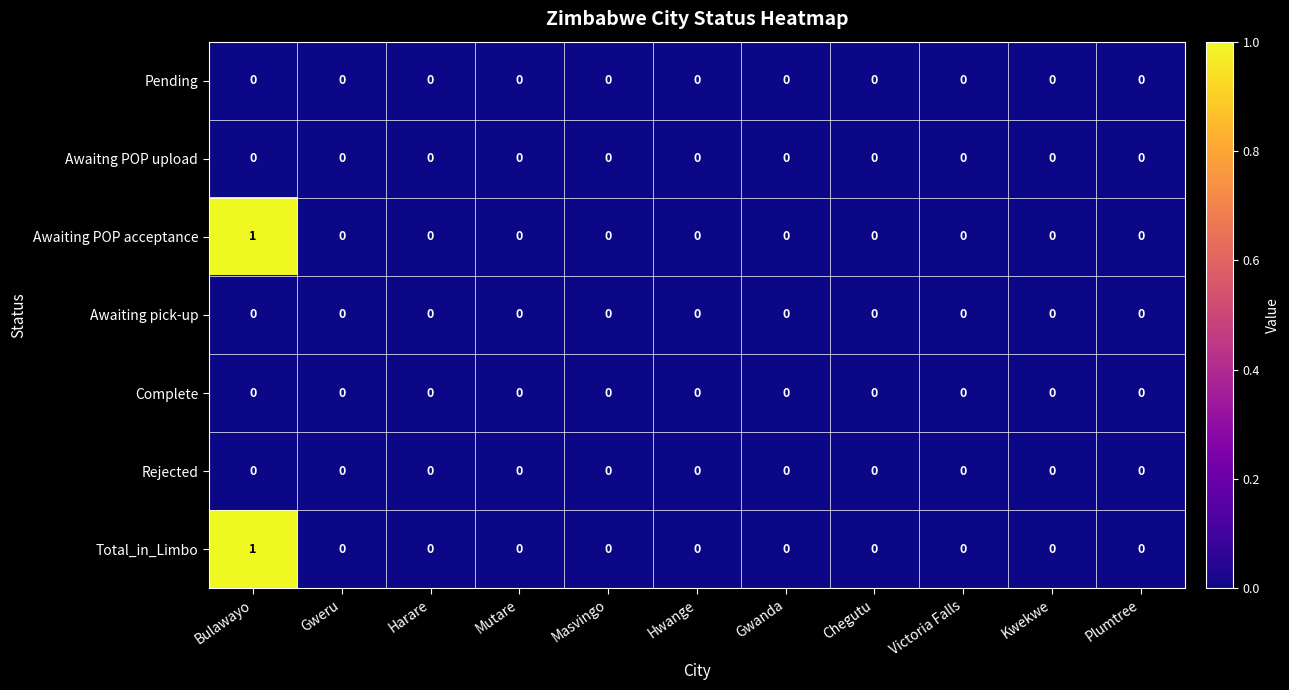

The Complete series shows 0 at Mutare. True or false?

True